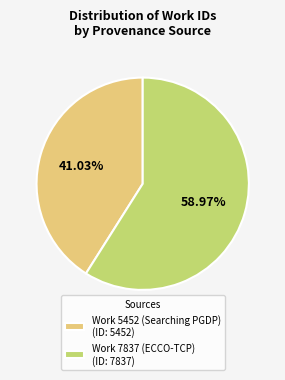

How many slices are in this pie chart?

2